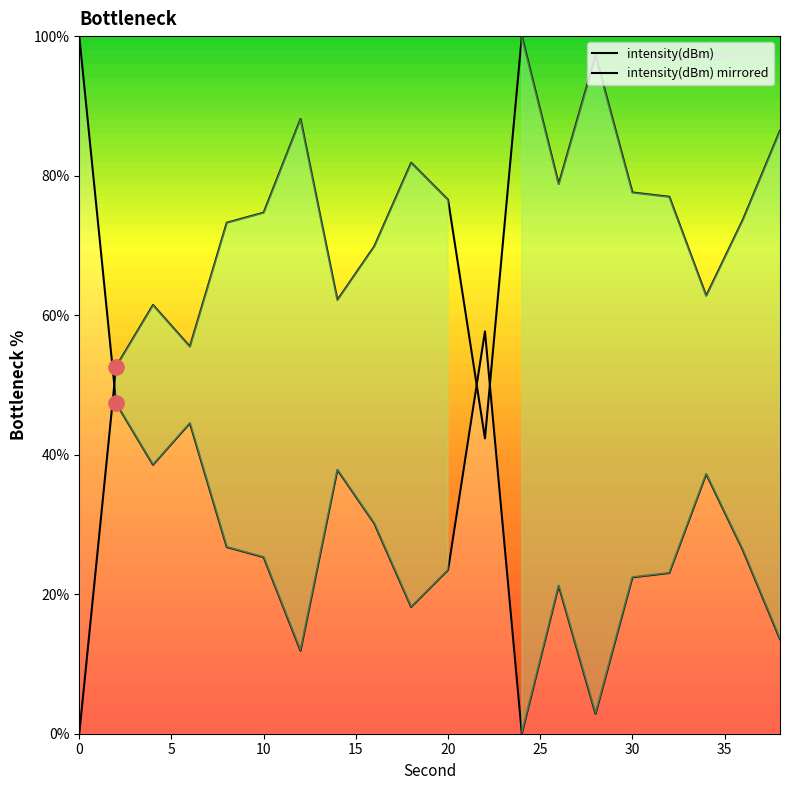

Between 2 and 34, which is larger?

2